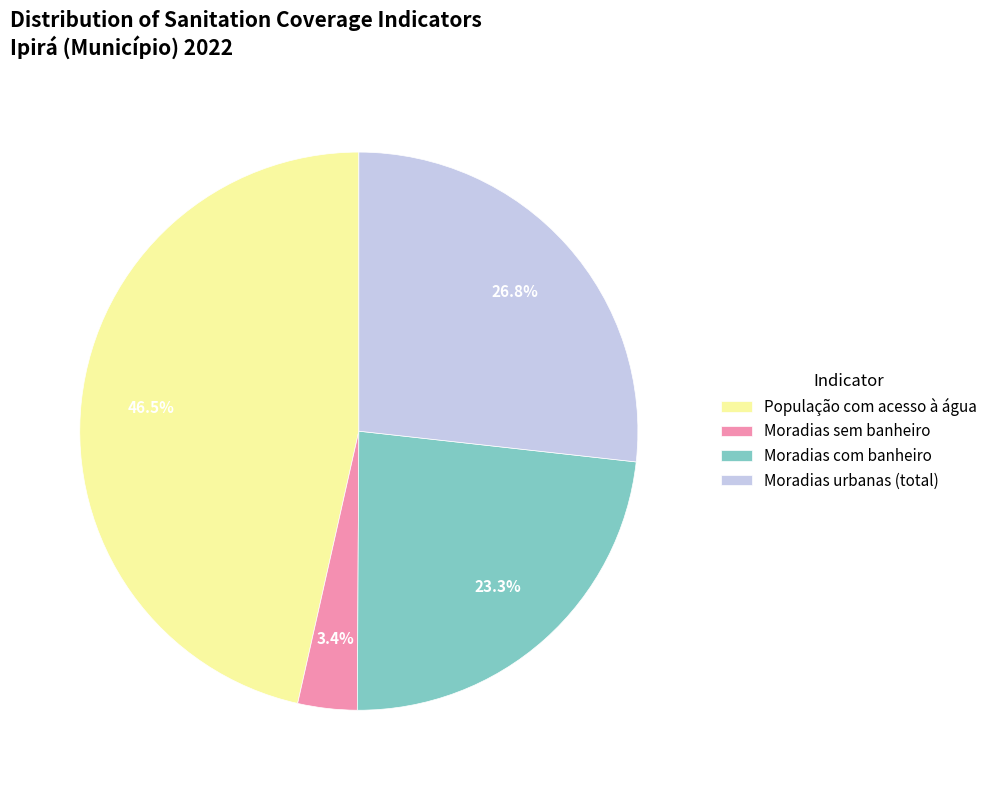

Does any single category account for the majority?

No